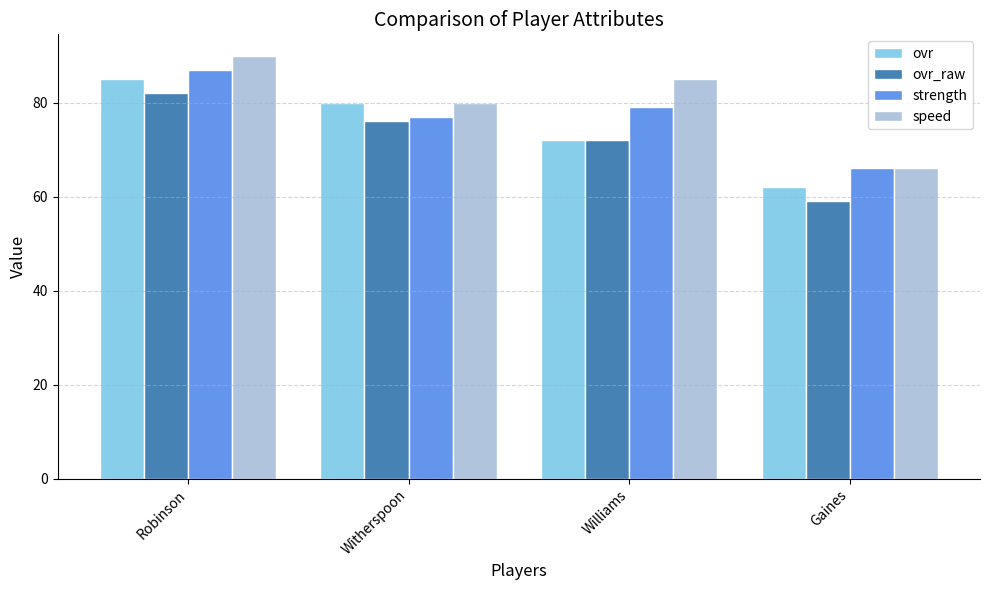

Where does the ovr_raw series first go above 76?

Robinson